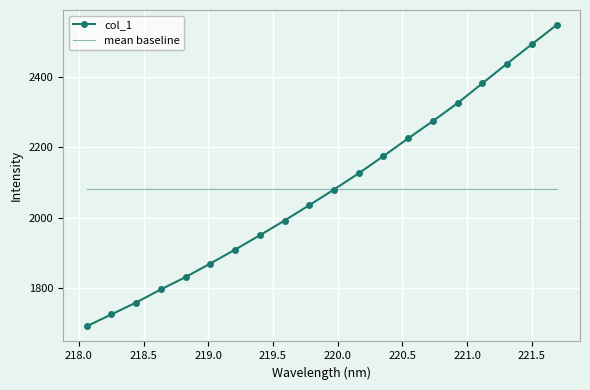

Rank the series by their maximum value, from highest to lowest.

col_1, mean baseline